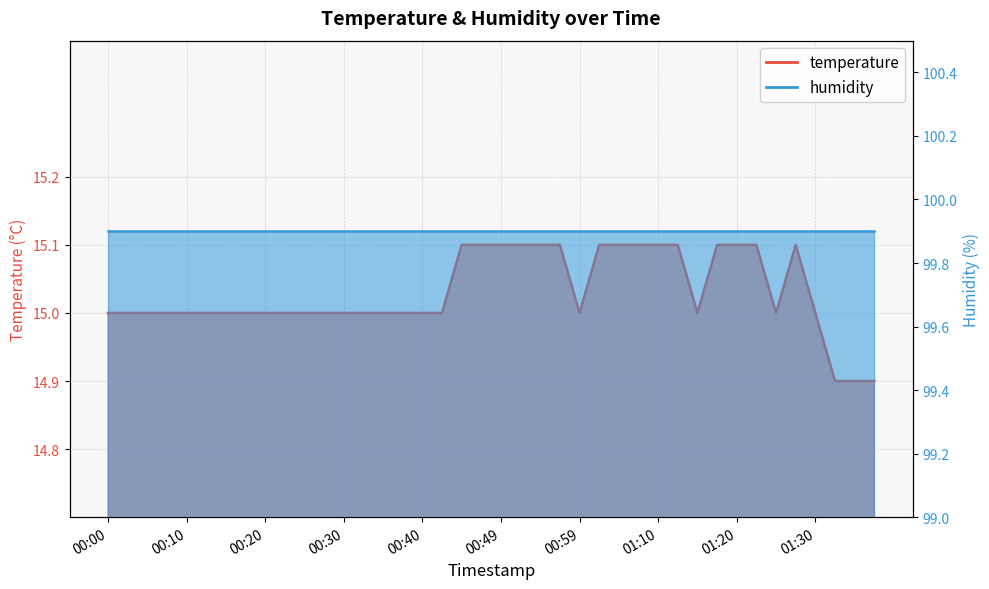

True or false: the data has more than 2 interior local peaks.

False